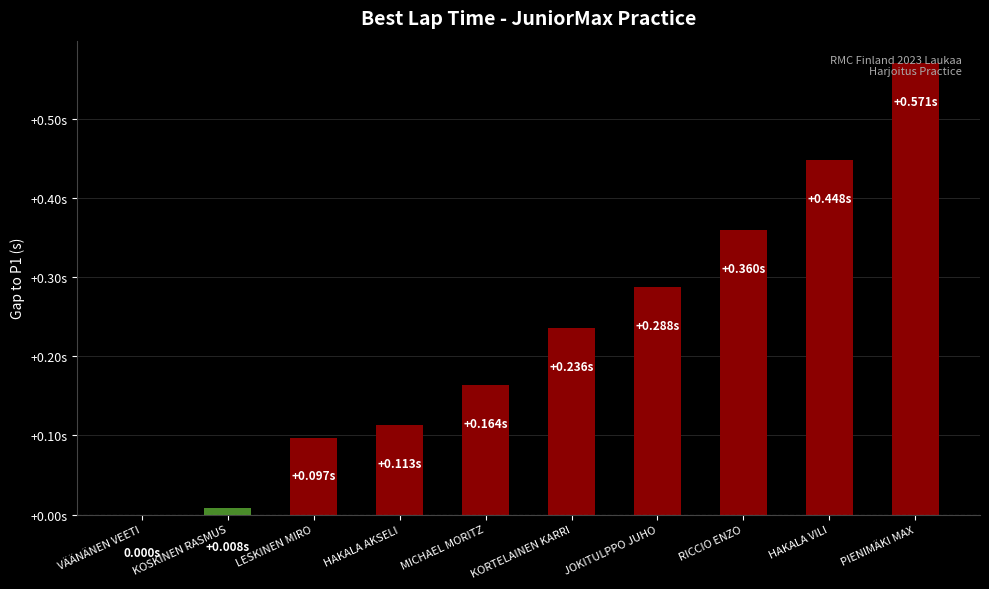

Rank the categories by value from lowest to highest.

VÄÄNÄNEN VEETI, KOSKINEN RASMUS, LESKINEN MIRO, HAKALA AKSELI, MICHAEL MORITZ, KORTELAINEN KARRI, JOKITULPPO JUHO, RICCIO ENZO, HAKALA VILI, PIENIMÄKI MAX